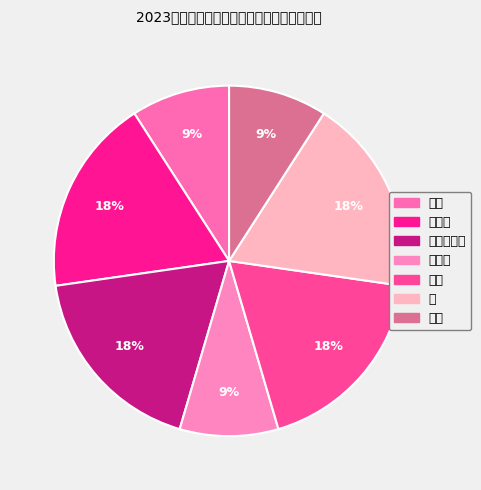

What percentage do 重症医学科 and 缺考 together represent?

27.3%